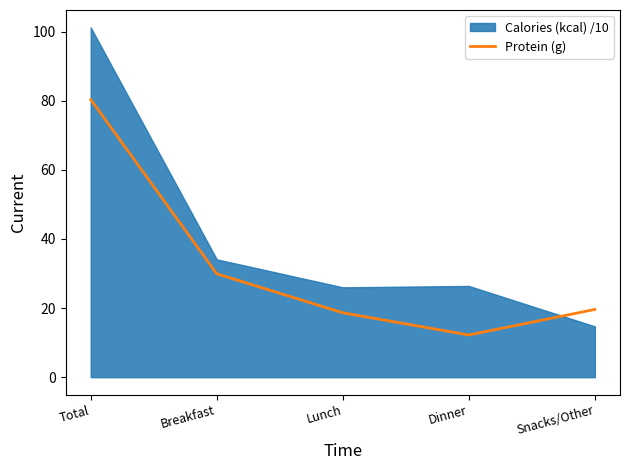

What is the lowest value of the Protein (g) series?

12.2